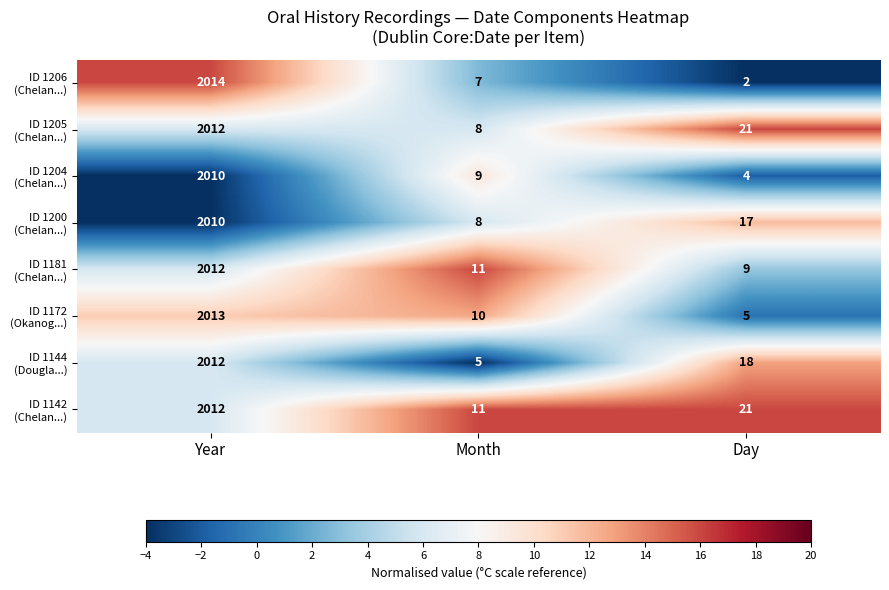

At which category is the sum across all series the highest?

Year